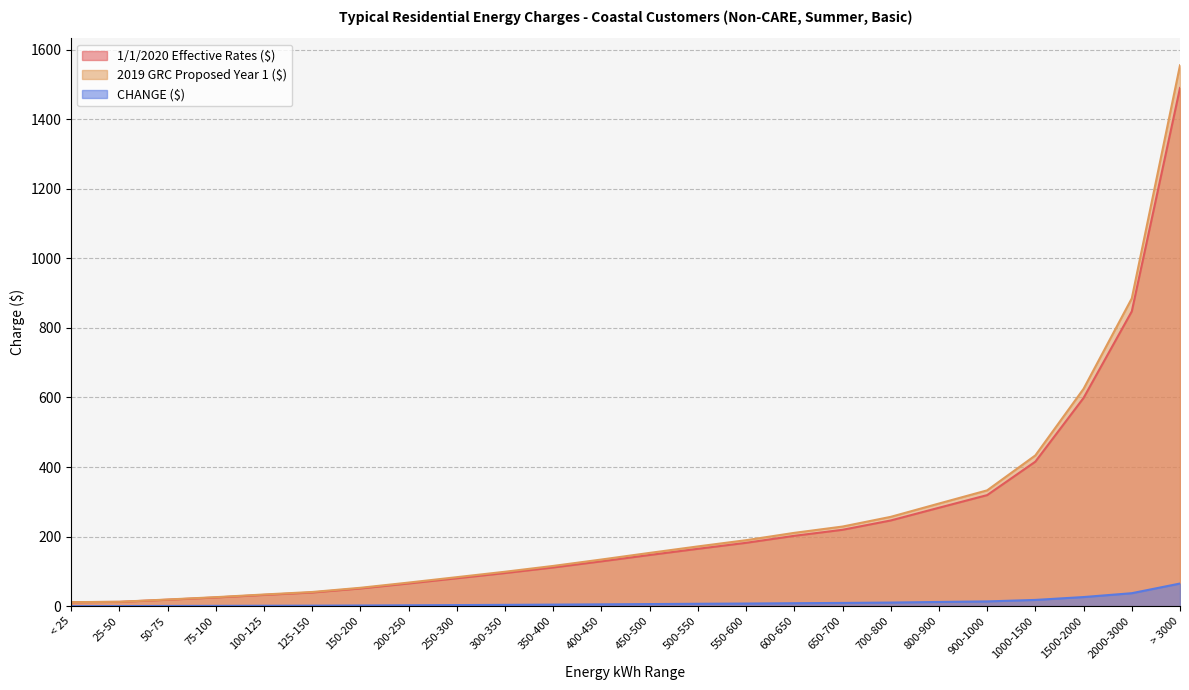

What is the difference between the 1/1/2020 Effective Rates ($) values at 150-200 and 25-50?

38.5